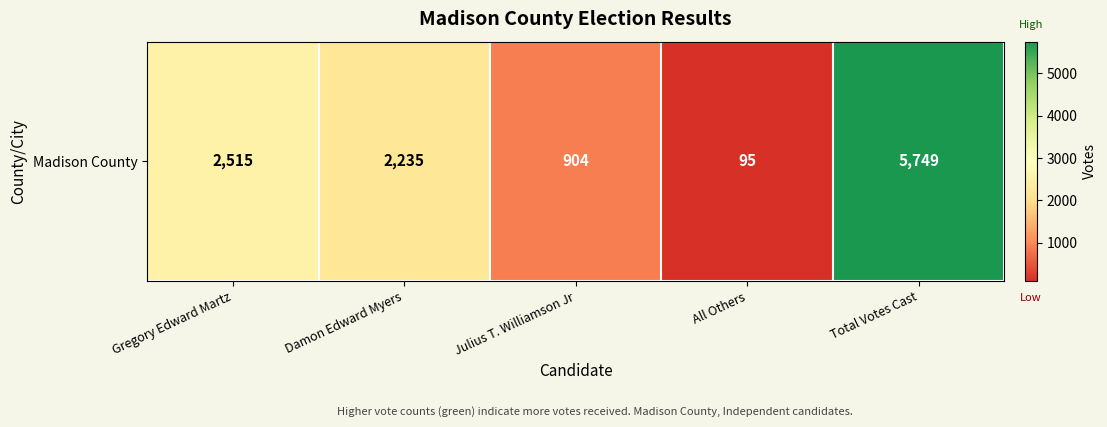

Reading left to right, extract all data points from this chart.

Gregory Edward Martz=2515	Damon Edward Myers=2235	Julius T. Williamson Jr=904	All Others=95	Total Votes Cast=5749